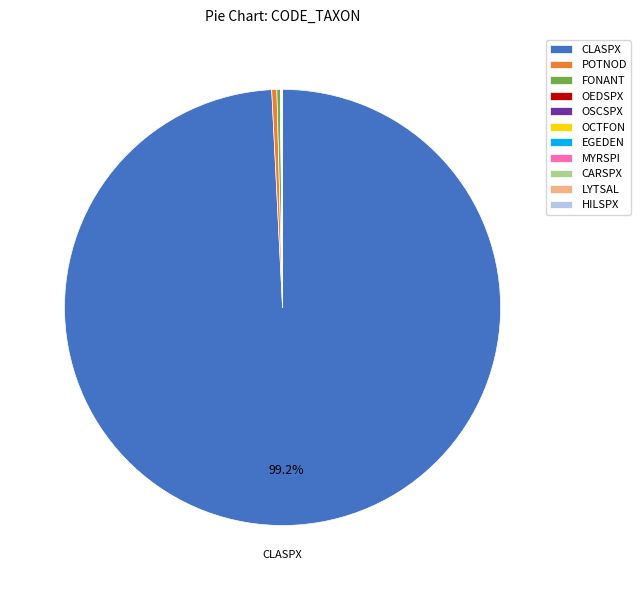

What is the largest slice in the pie chart?

CLASPX